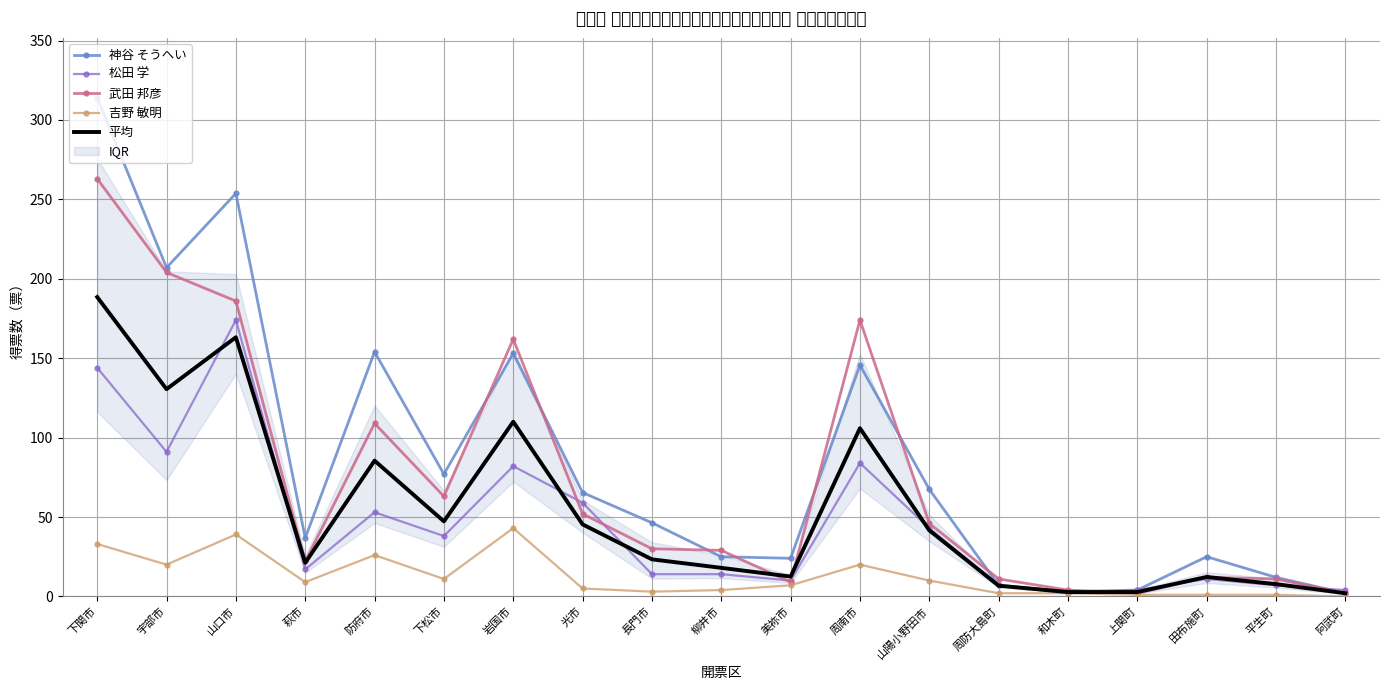

What are all the series names shown in the legend?

神谷 そうへい, 松田 学, 武田 邦彦, 吉野 敏明, 平均